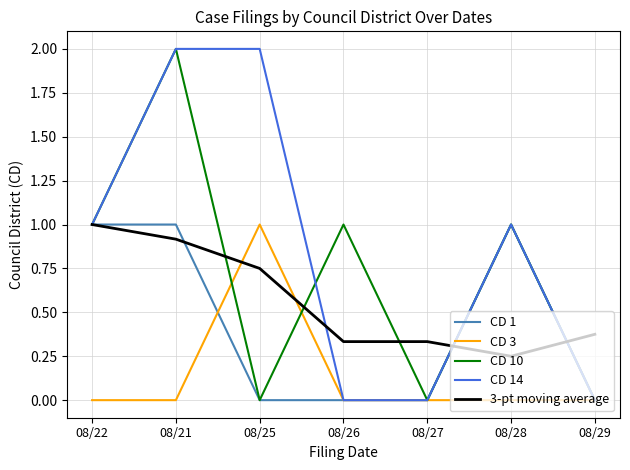

At which category is the sum across all series the highest?

08/21